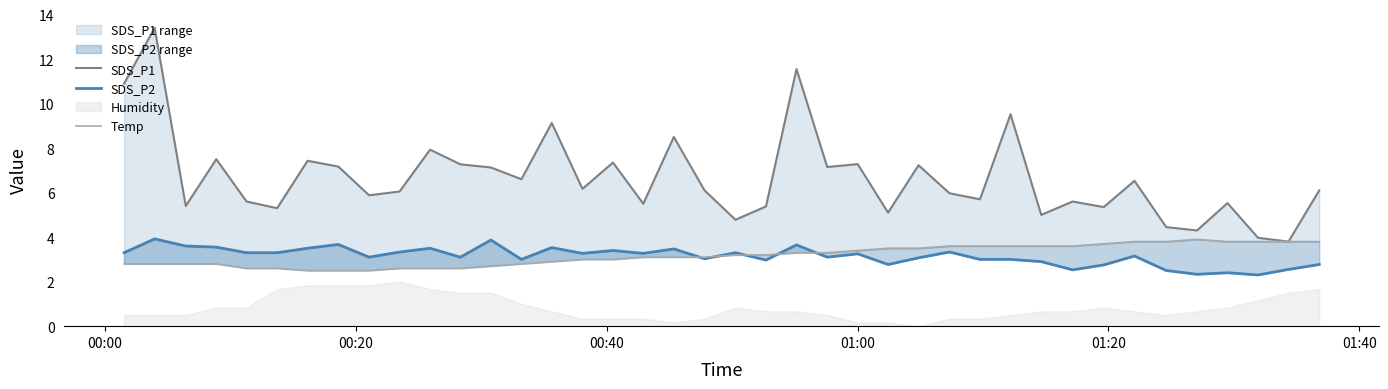

Rank the series by their maximum value, from lowest to highest.

Temp, SDS_P2, SDS_P1